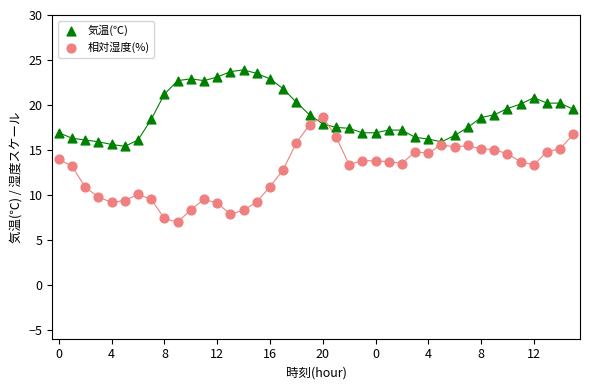

Which series contains the highest Y value?

気温(℃)